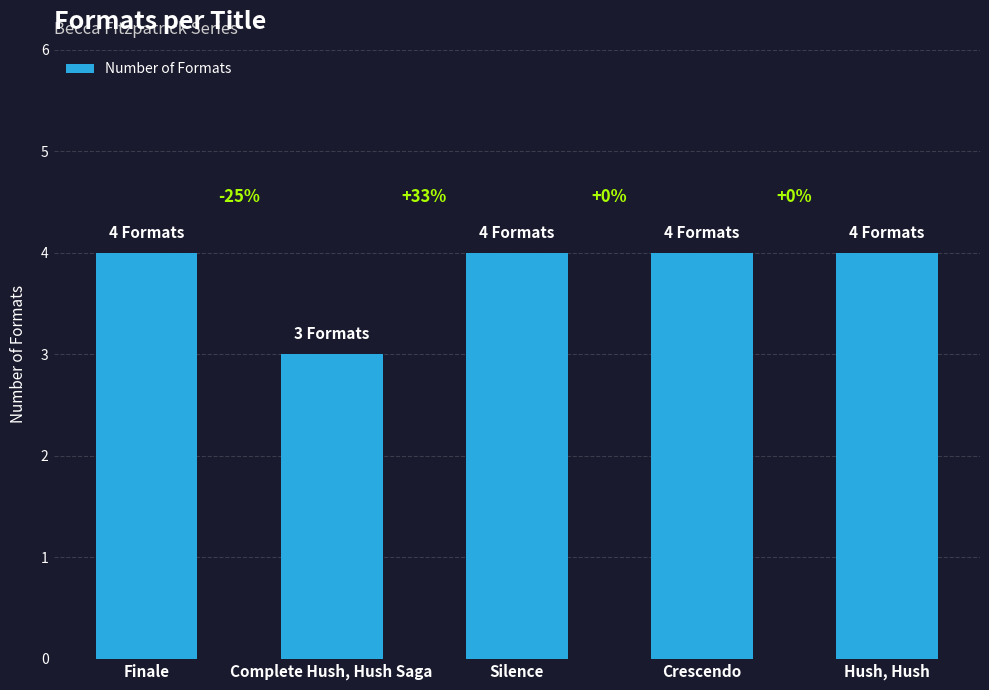

Between Crescendo and Silence, which is larger?

Crescendo